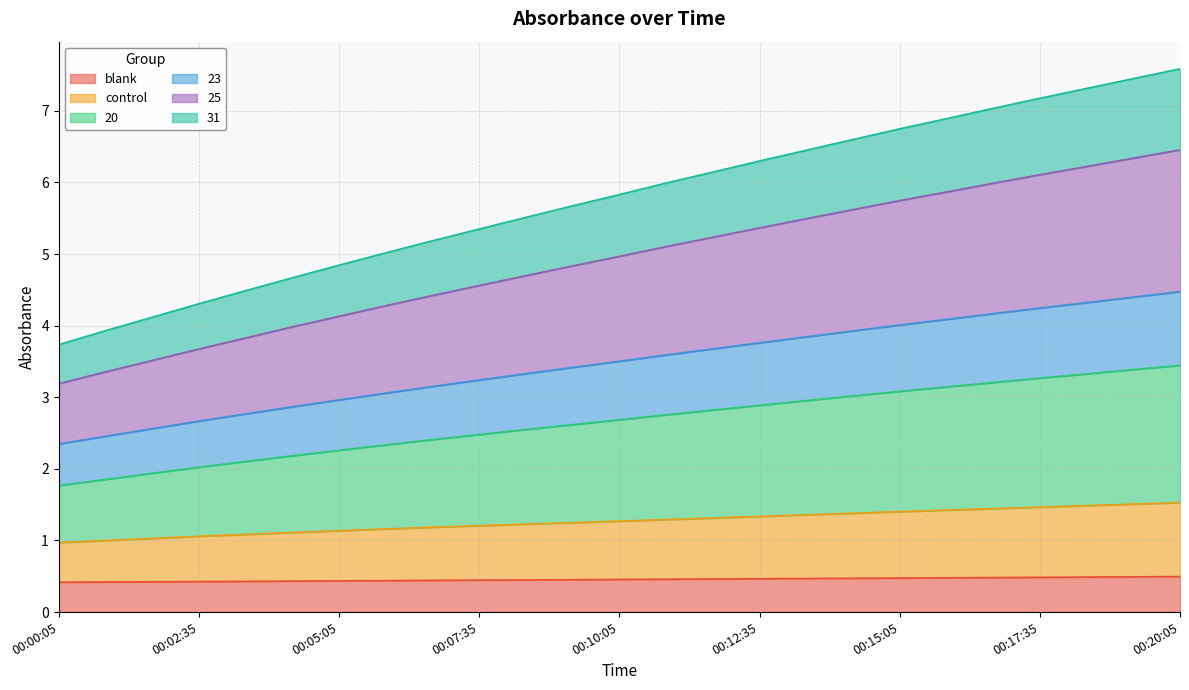

What is the value of the 31 point at the 24th from the left?

7.5